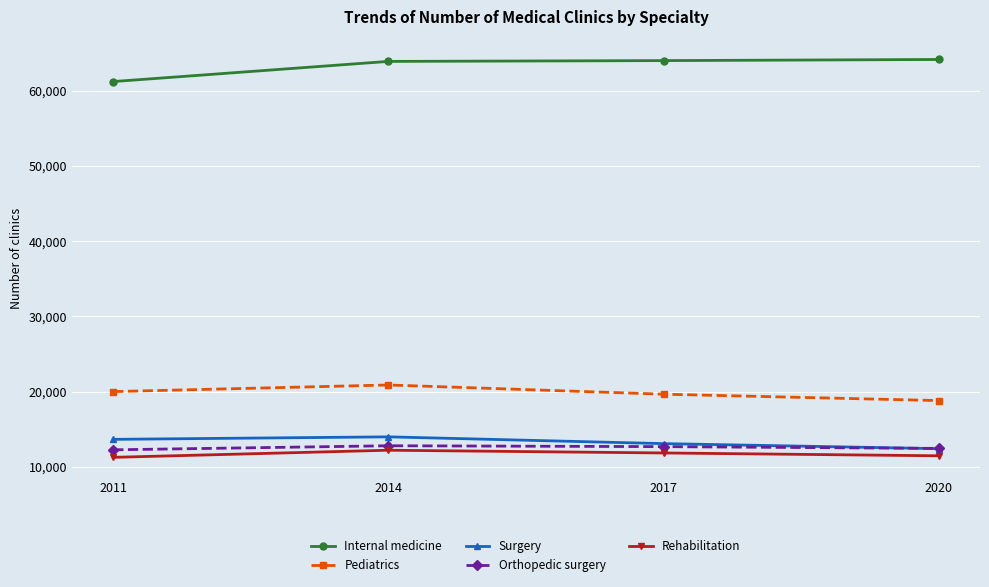

True or false: Pediatrics and Surgery intersect in this chart.

False